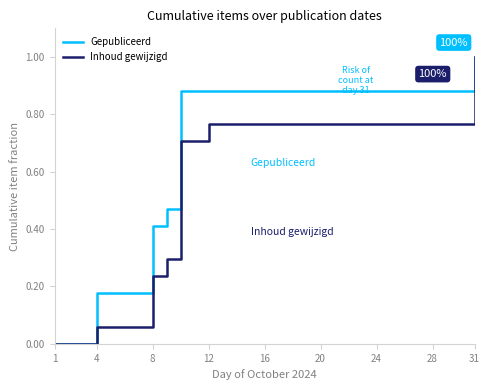

Rank the series by their average value, from lowest to highest.

Inhoud gewijzigd, Gepubliceerd